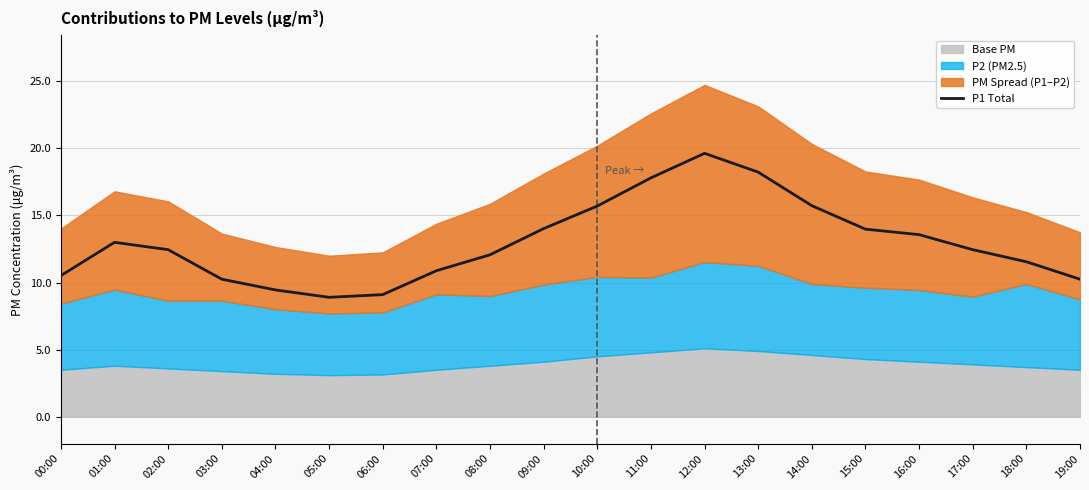

What is the difference between the maximum and minimum values?

10.7